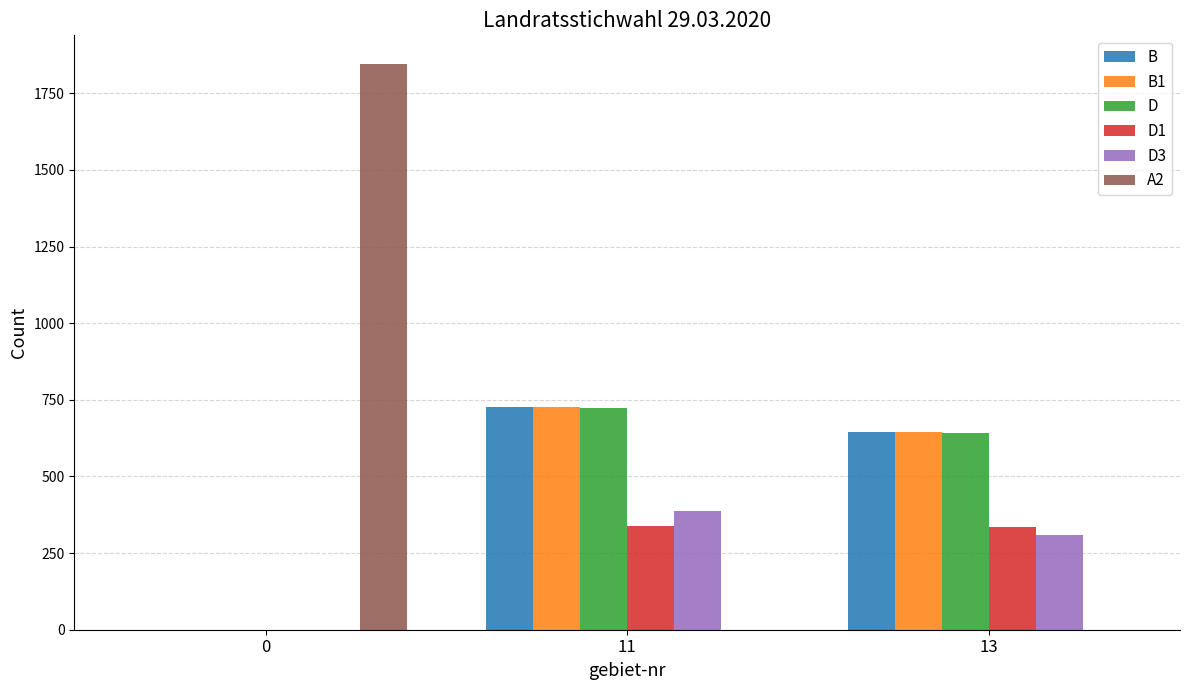

The value of D at 13 is 643. True or false?

True